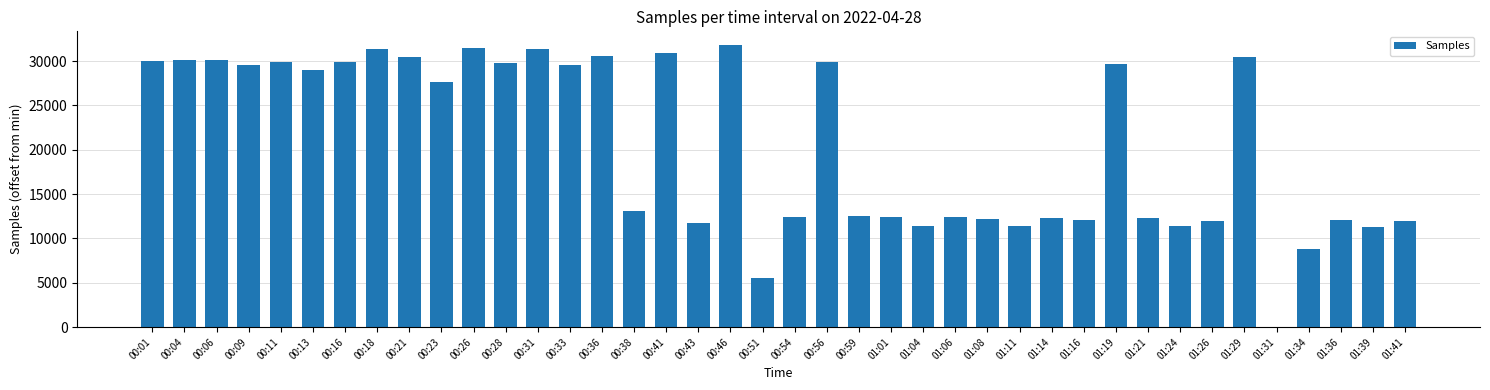

Is it true that the value at 00:23 is 40663?

False